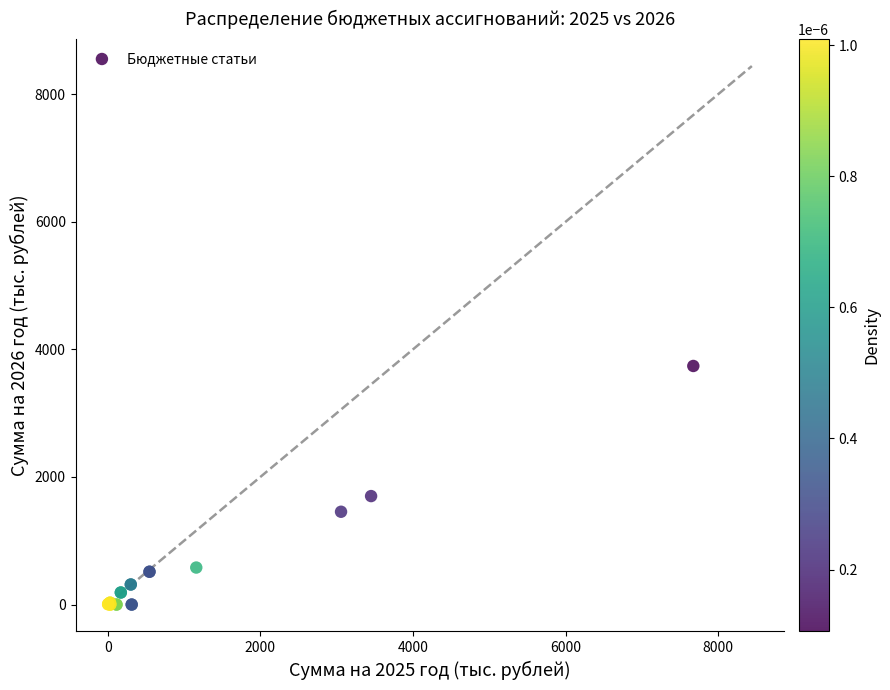

What Y value in the scatter plot is closest to 1869?

1700.0